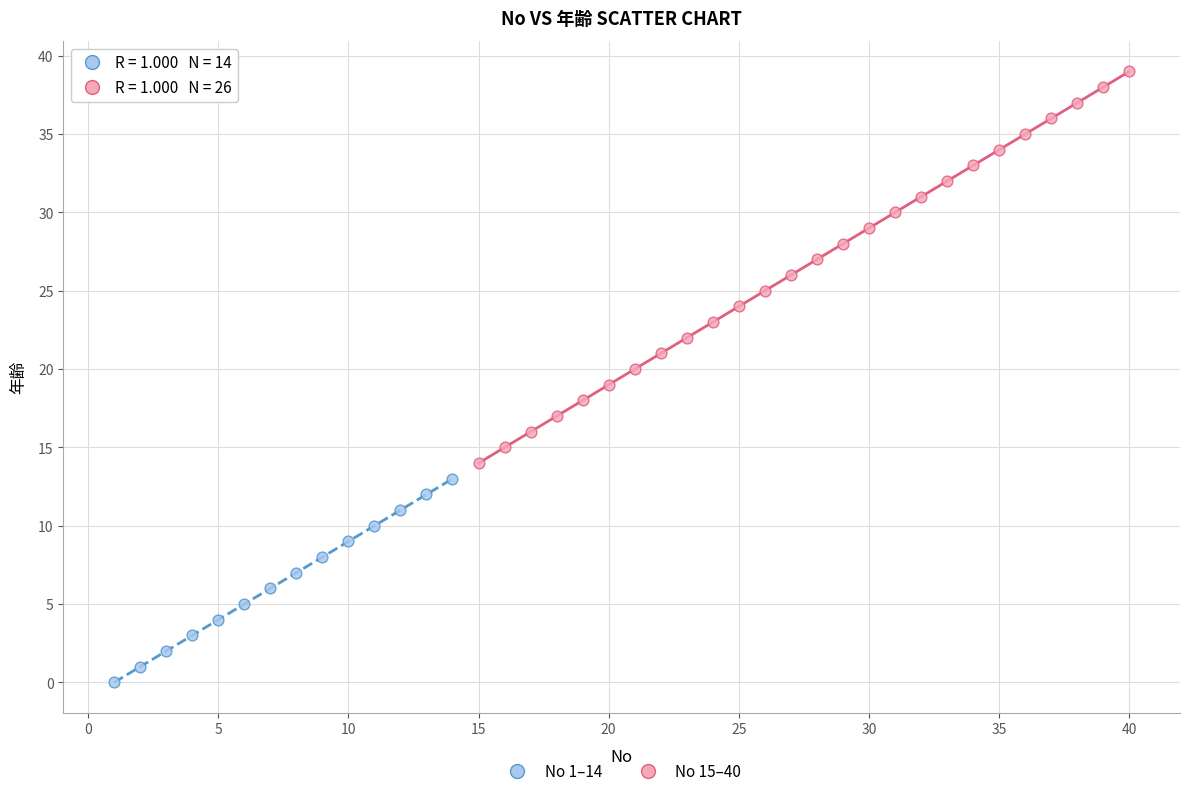

What are all the series names shown in the legend?

No 1–14, No 15–40